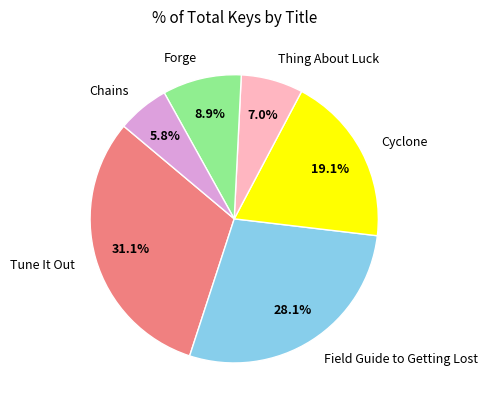

To the nearest percent, what is the average slice percentage?

17%